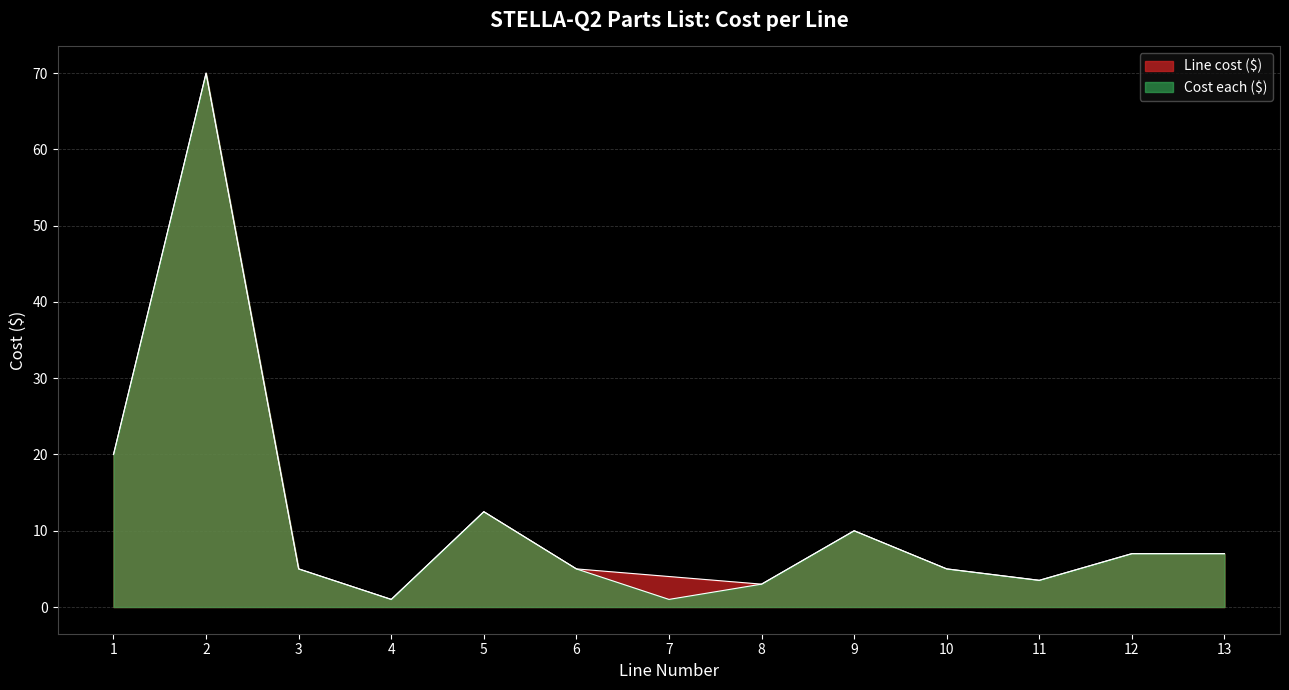

What is the approximate value of Cost each ($) at 7?

1.0